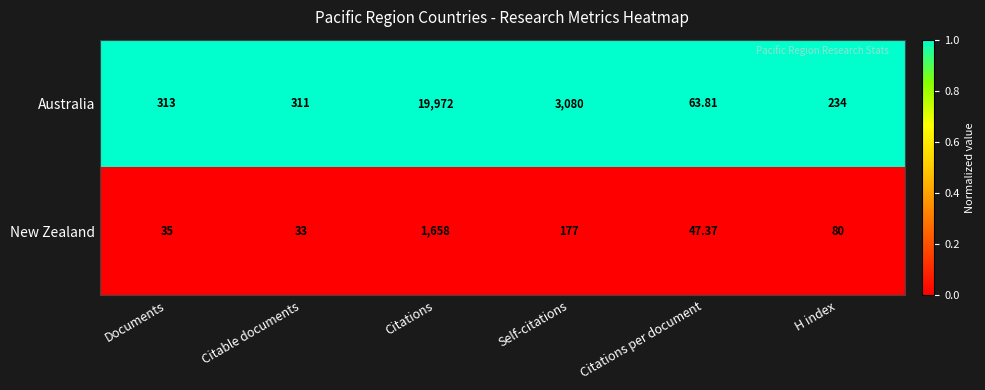

List the labels in order of Australia value, largest first.

Citations, Self-citations, Documents, Citable documents, H index, Citations per document